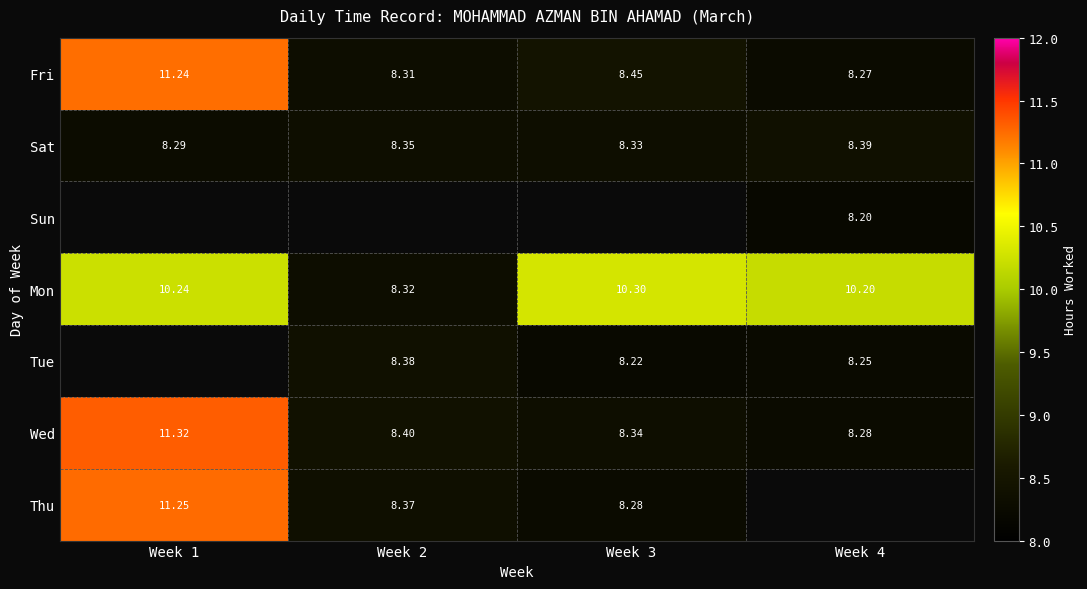

Count the Sat values in the range 8 to 9.

4